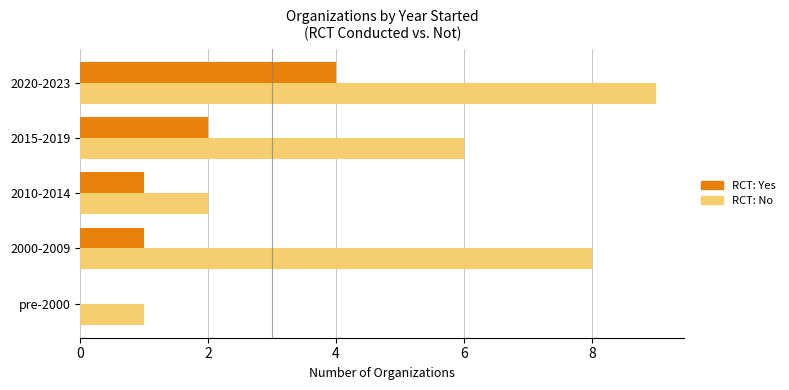

What is the sum of all RCT: No values?

26